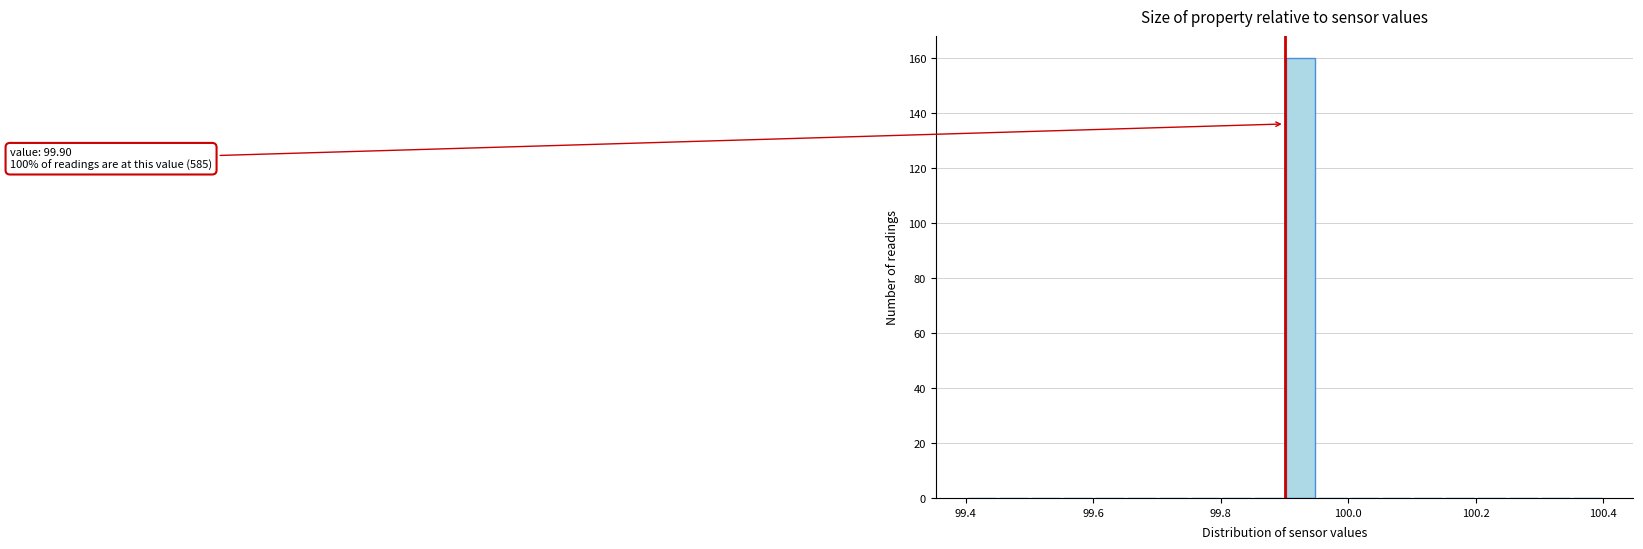

Around what value on the x-axis is the tallest bar? Give the approximate position of its centre, as read against the axis.

99.92